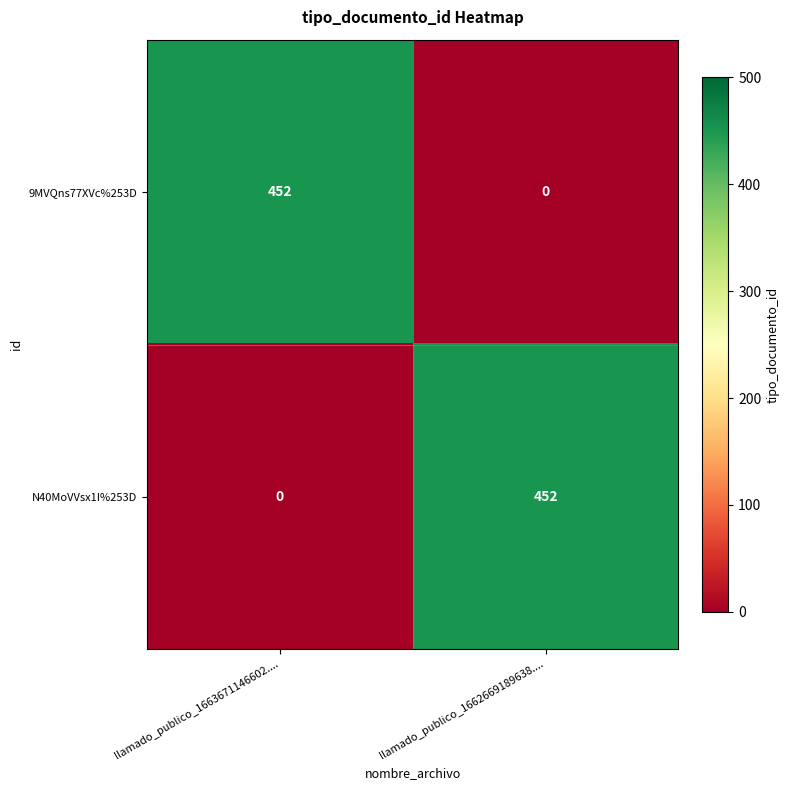

What is the total value across all series at llamado_publico_1662669189638....?

452